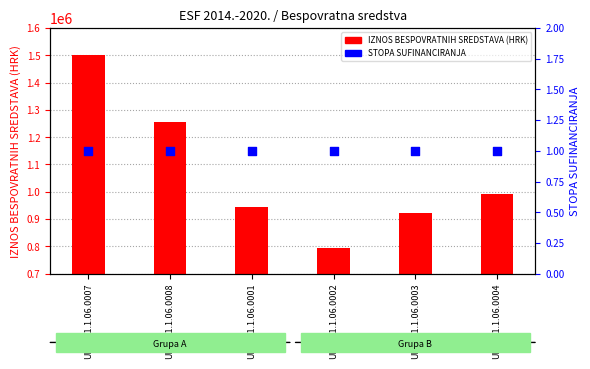

At which category is the sum across all series the highest?

UP.02.1.1.06.0007